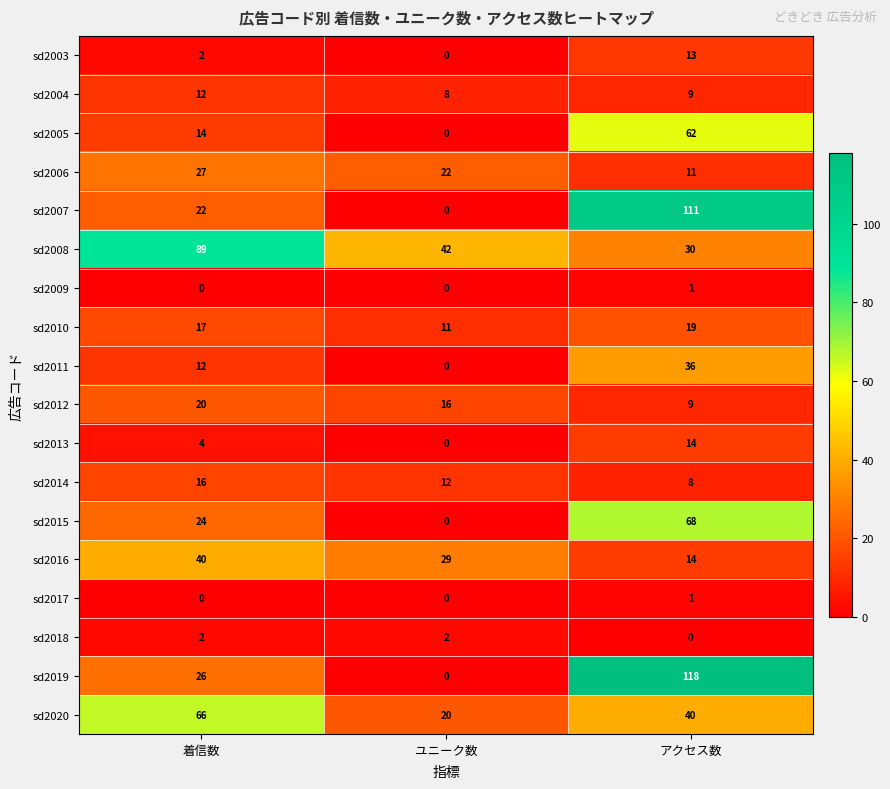

How many sd2015 values are between 0 and 68?

3